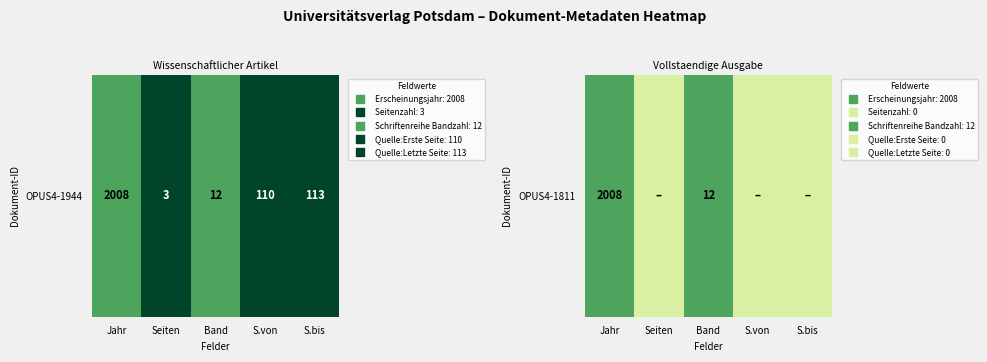

Where is the data nearest to the value 0?

Seiten